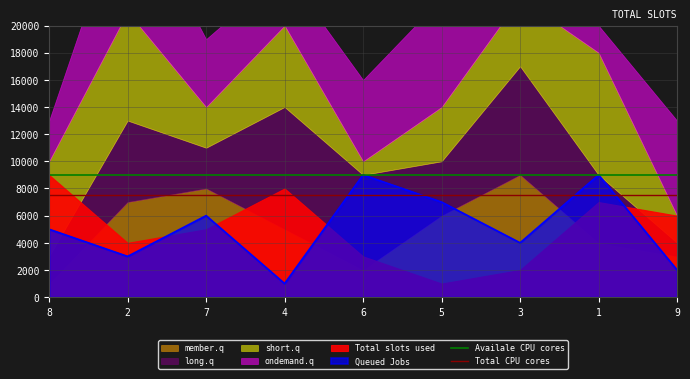

The value of Queued Jobs at 3 is 4000. True or false?

True